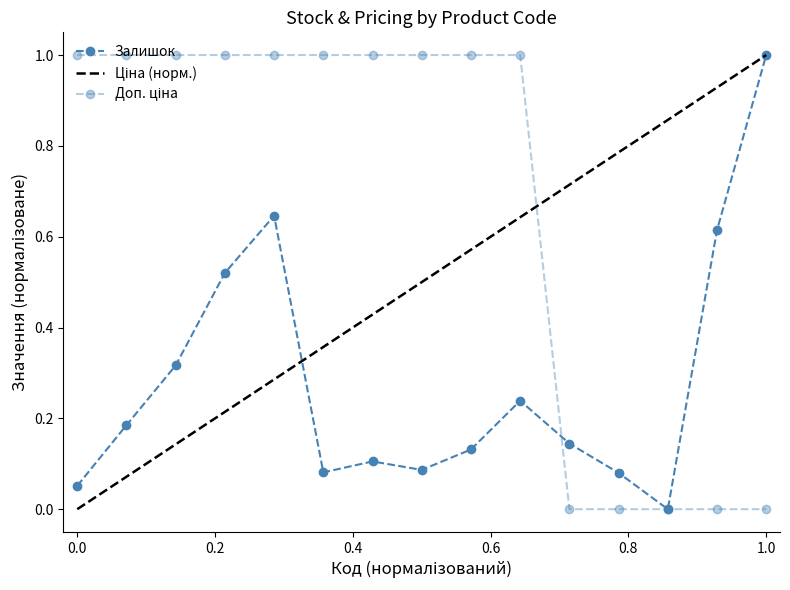

Count the Ціна values in the range 0 to 1.

15